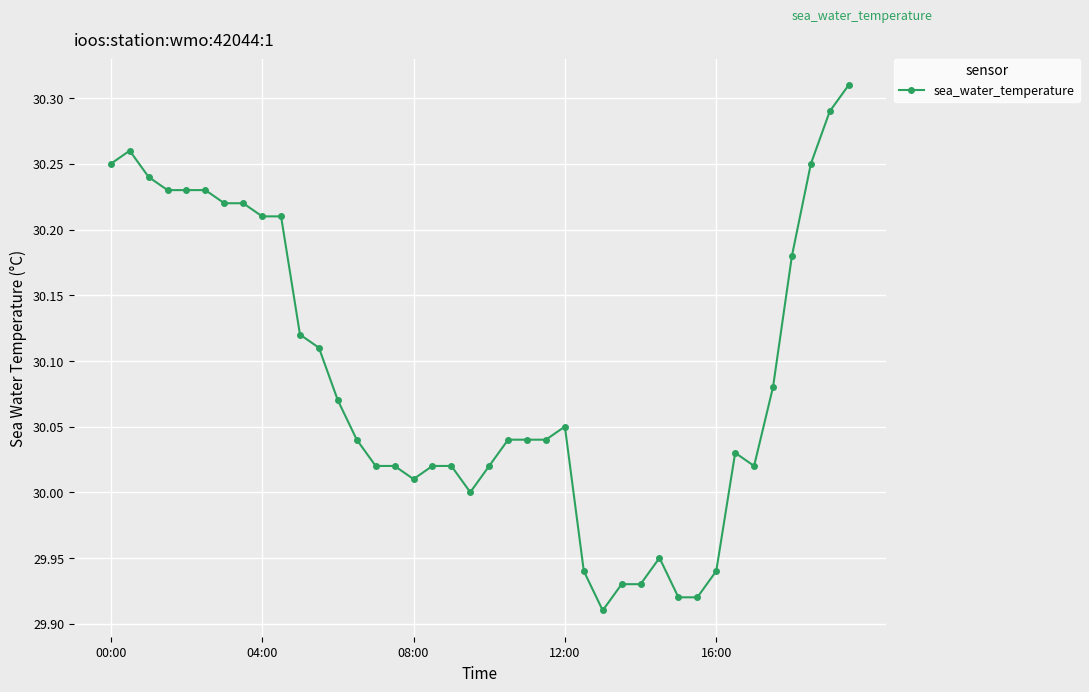

What is the sum of all values?

1203.5